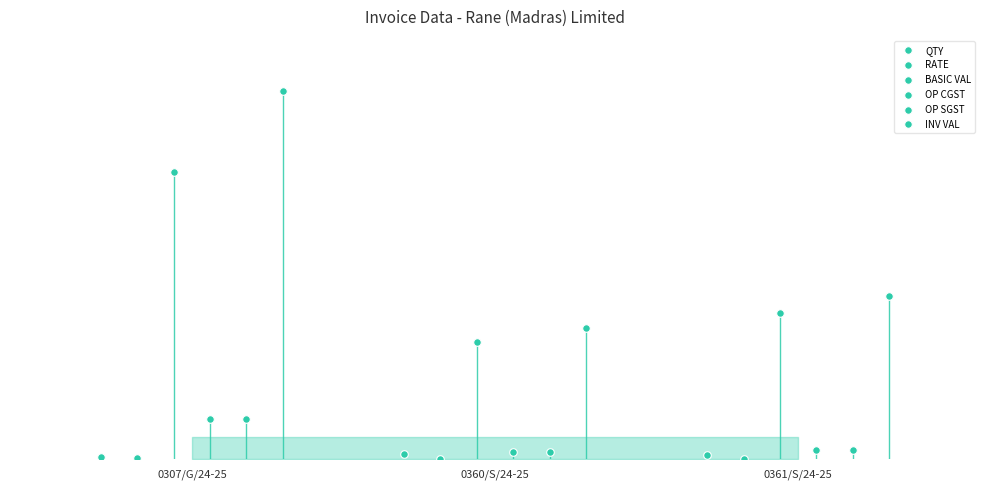

Which series reaches the minimum Y coordinate?

RATE